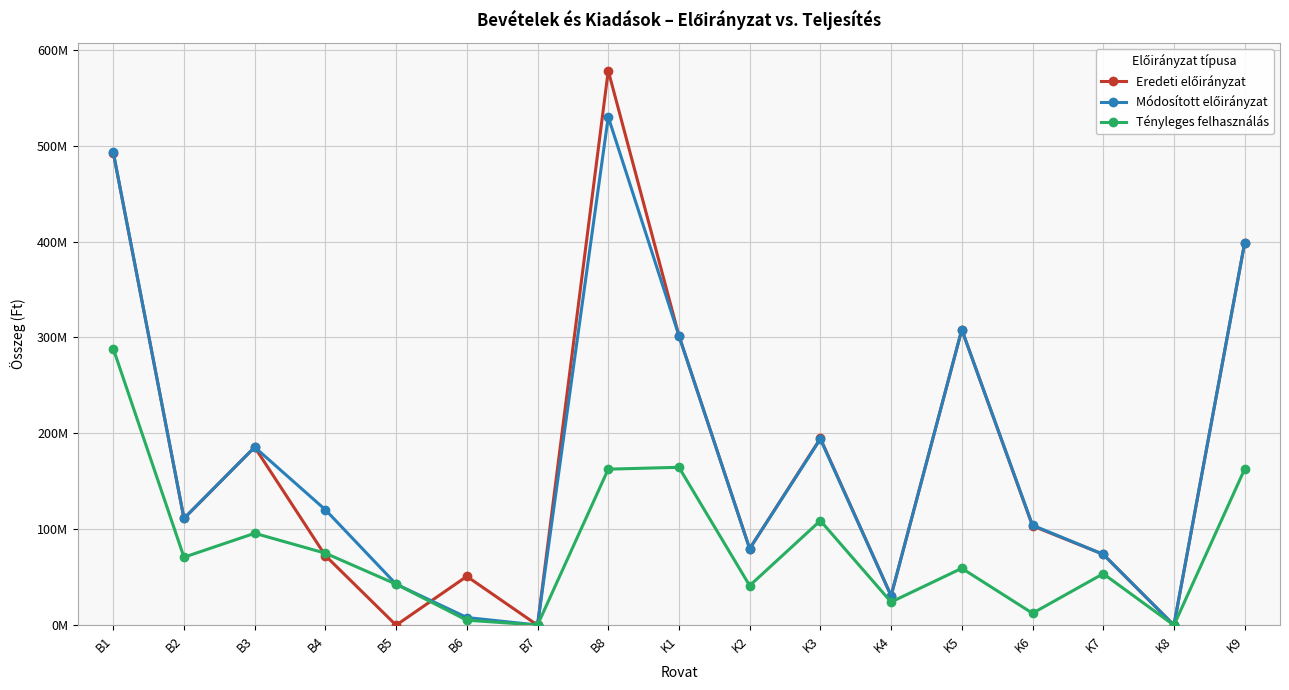

What is the difference between the maximum and second lowest values in the Módosított előirányzat series?

529787452